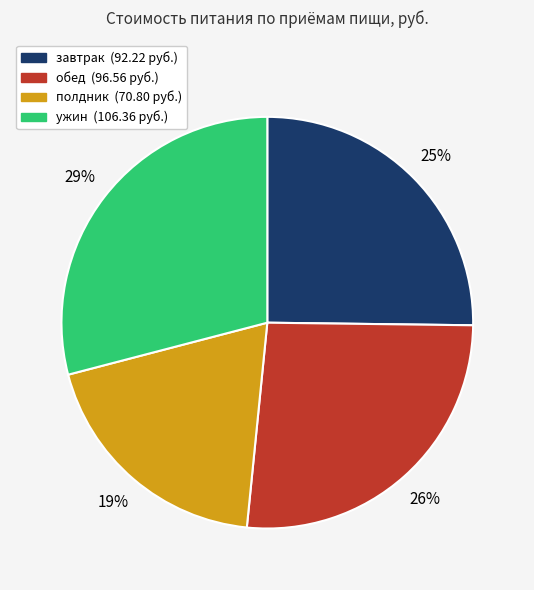

To the nearest percent, what portion does ужин represent?

29%